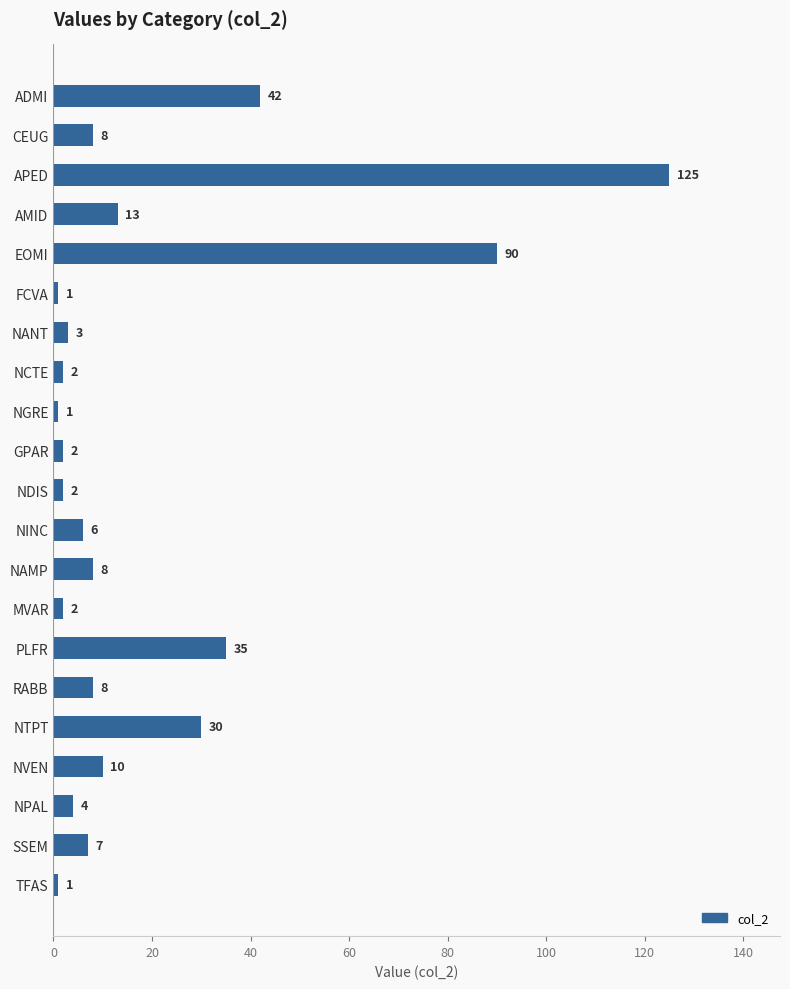

What is the label of the 8th bar from the top?

NCTE